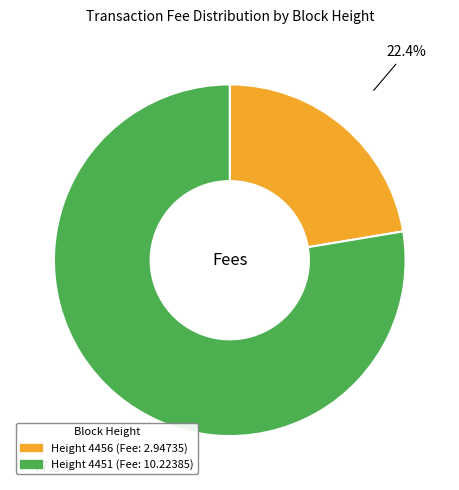

How many slices are in this pie chart?

2